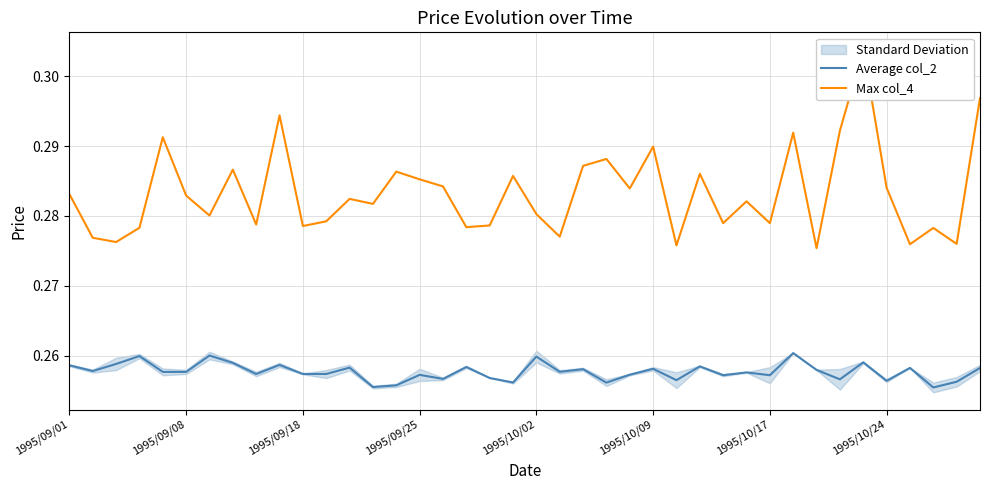

Which series has the largest total across all categories?

Max col_4